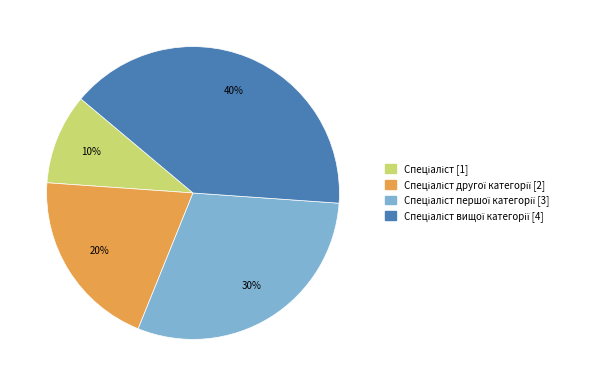

To the nearest percent, what is the difference between the largest and smallest slice percentages?

30%